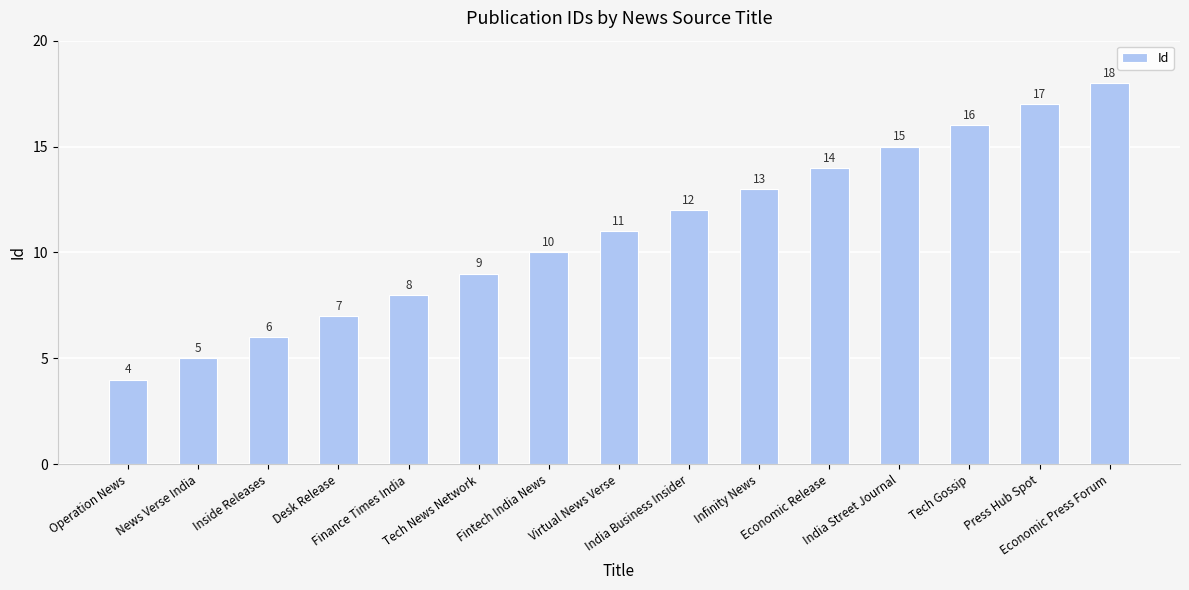

Which category has the highest value across all series?

Economic Press Forum